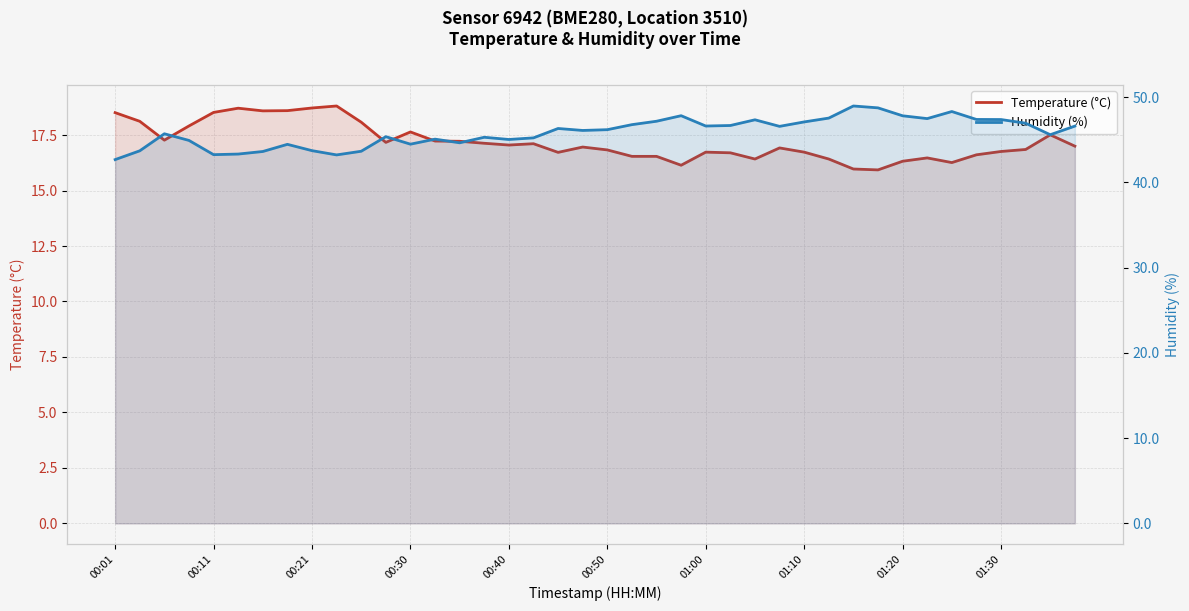

Between 01:10 and 01:20, which series saw the biggest shift?

Humidity (%)